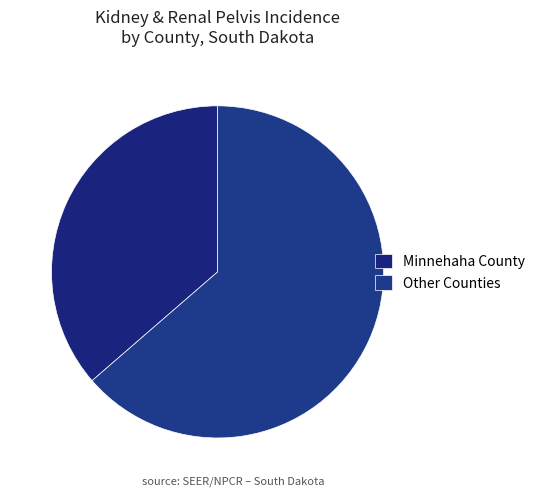

Count the number of slices in the pie.

2